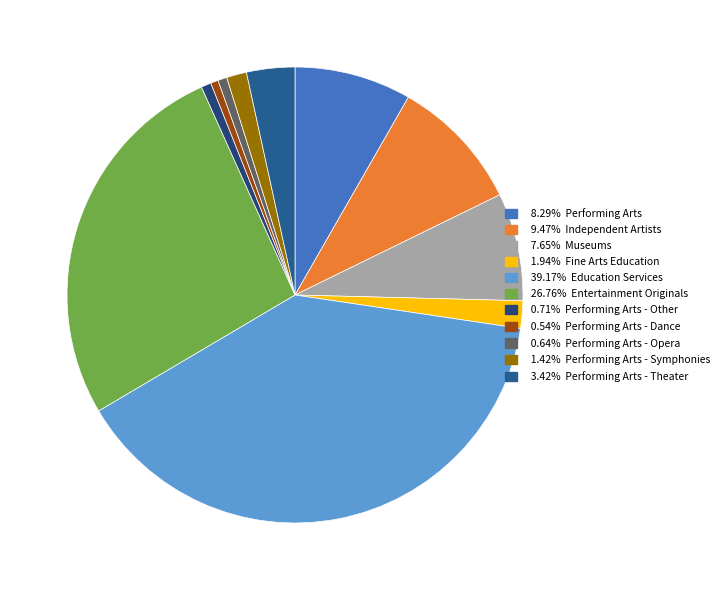

Is there any slice that represents more than half of the pie?

No